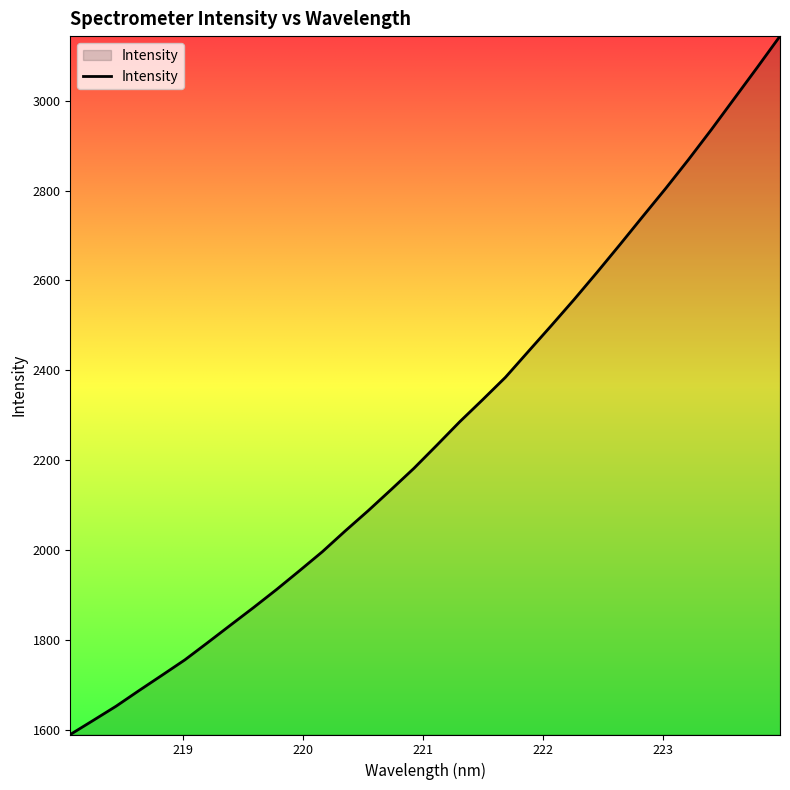

What is the maximum value shown in the chart?

3144.3